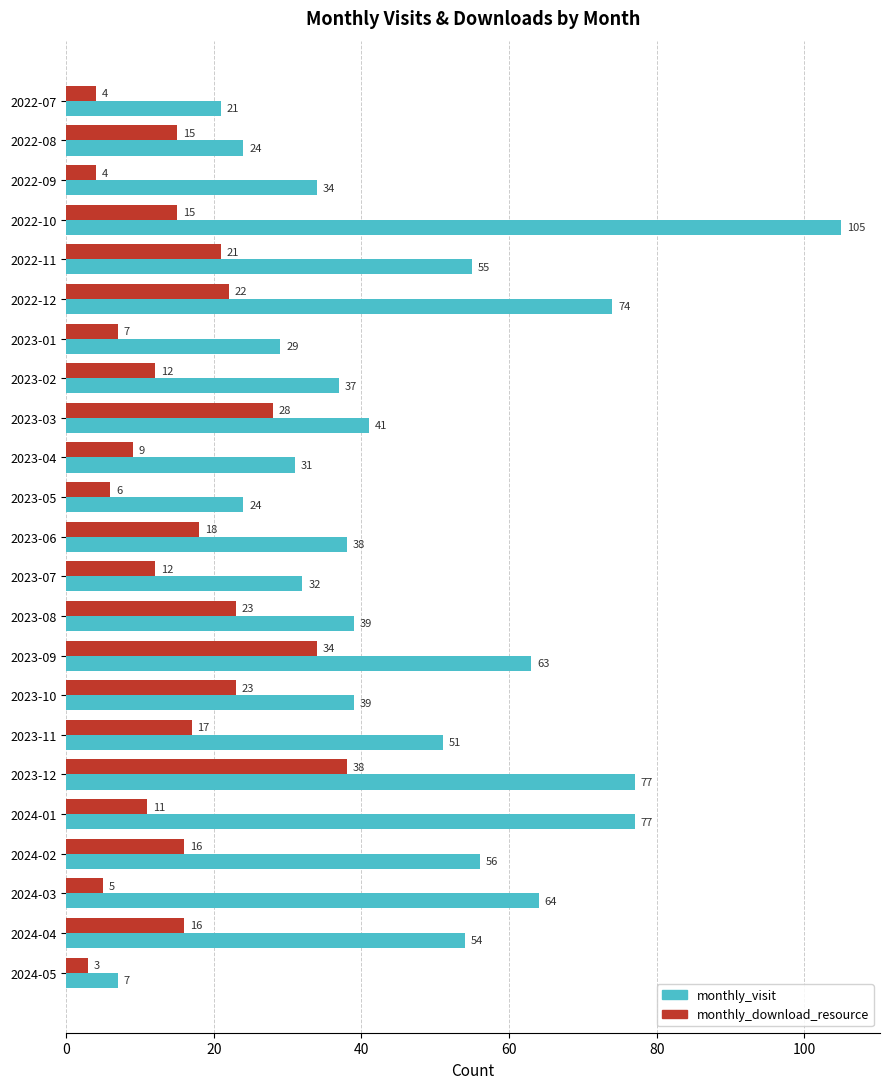

How many data points does each series have?

23